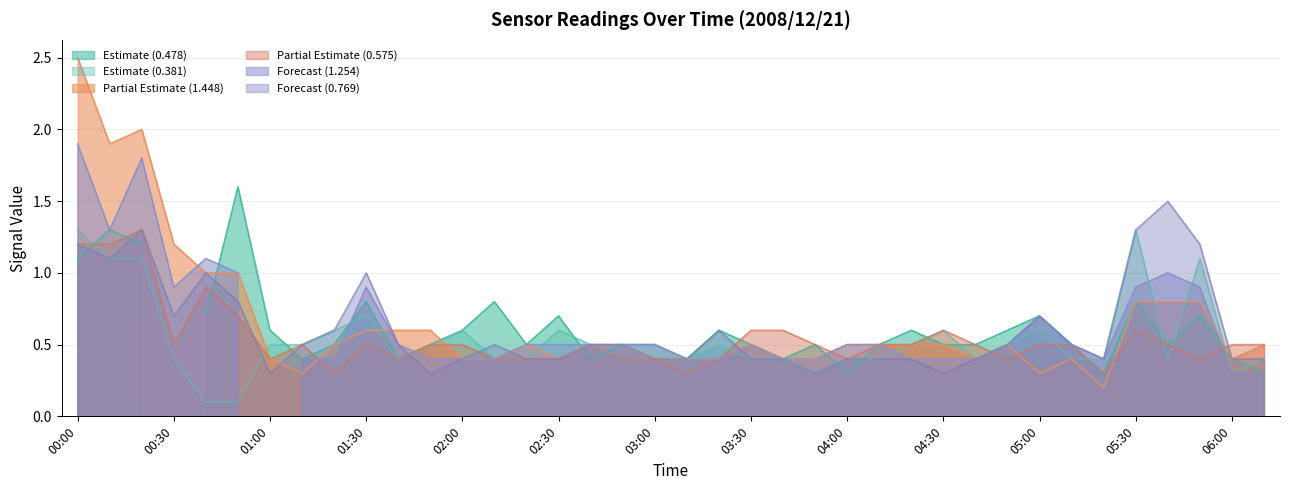

At which label does Partial Estimate (1.448) reach its peak?

00:00